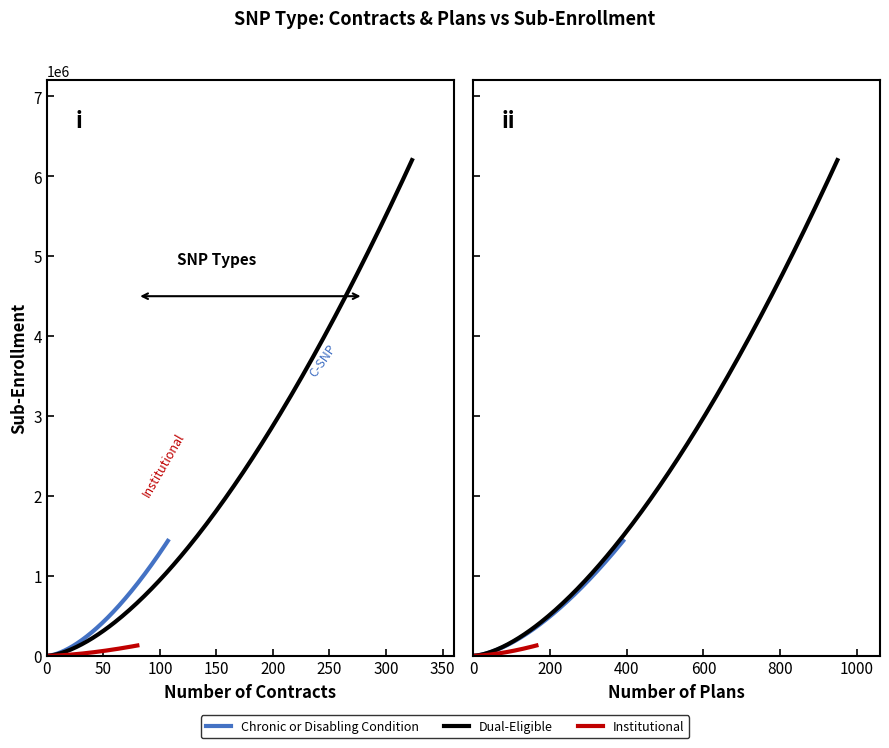

Which has a higher value, Sub_Enrollment or Number of Plans?

Sub_Enrollment